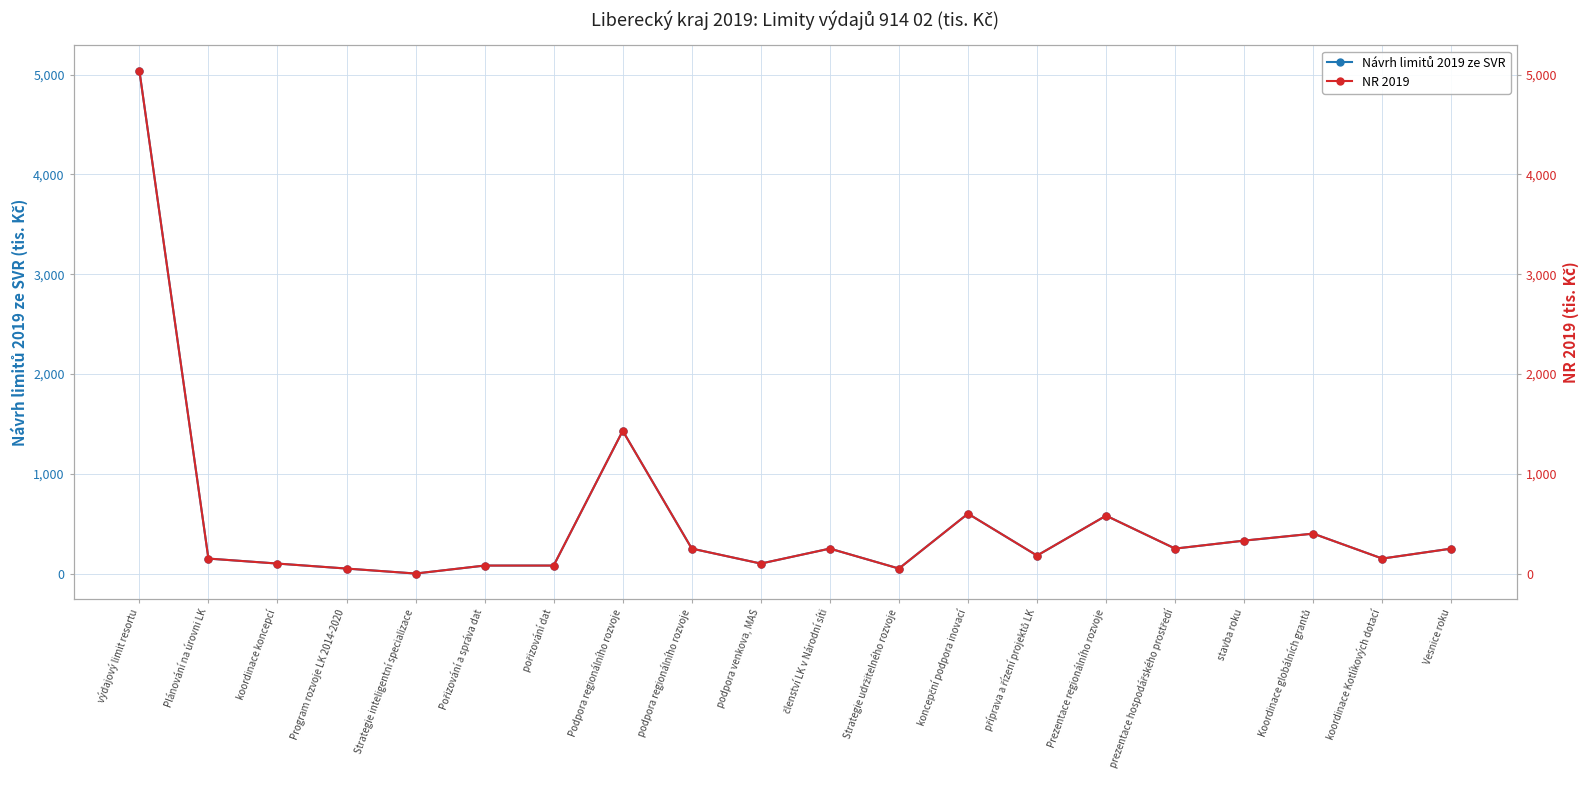

How many values in the Návrh limitů 2019 ze SVR series exceed 250?

6